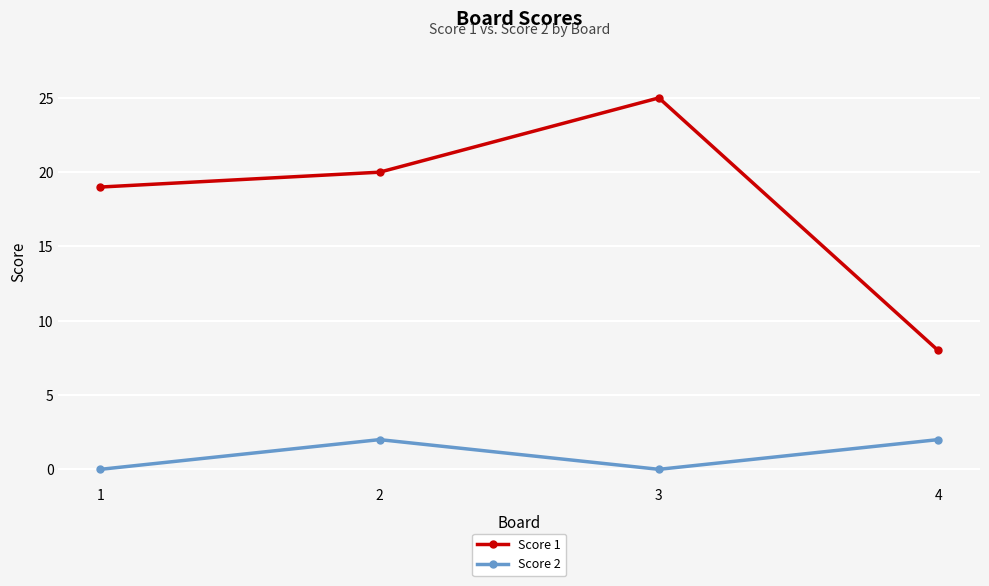

What is the spread (max minus min) of values at 1?

19